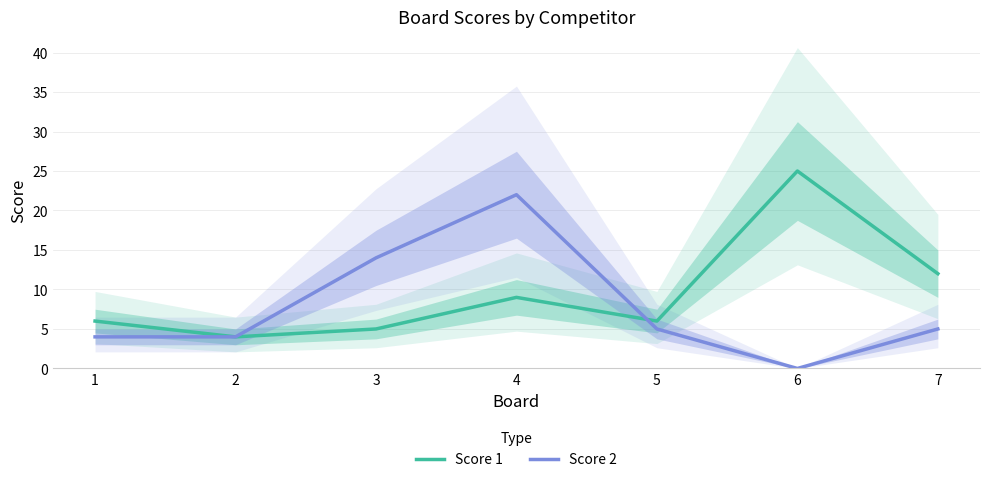

Reading left to right, extract all data points from this chart.

Score 1: 1=6	2=4	3=5	4=9	5=6	6=25	7=12
Score 2: 1=4	2=4	3=14	4=22	5=5	6=0	7=5